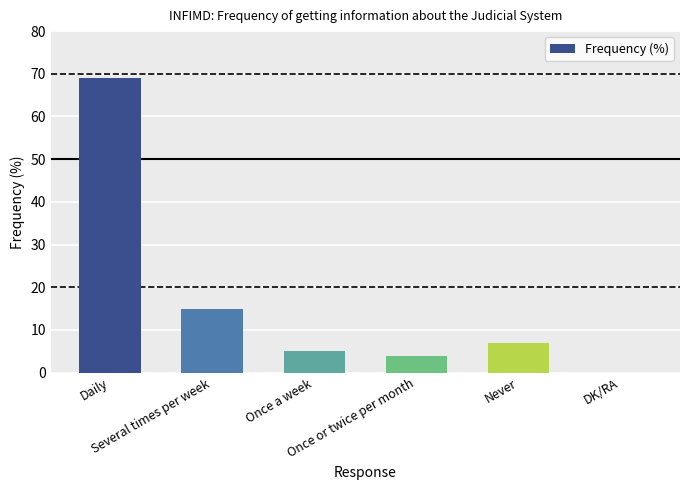

Reading left to right, list all the values displayed in this chart.

Daily=69	Several times per week=15	Once a week=5	Once or twice per month=4	Never=7	DK/RA=0